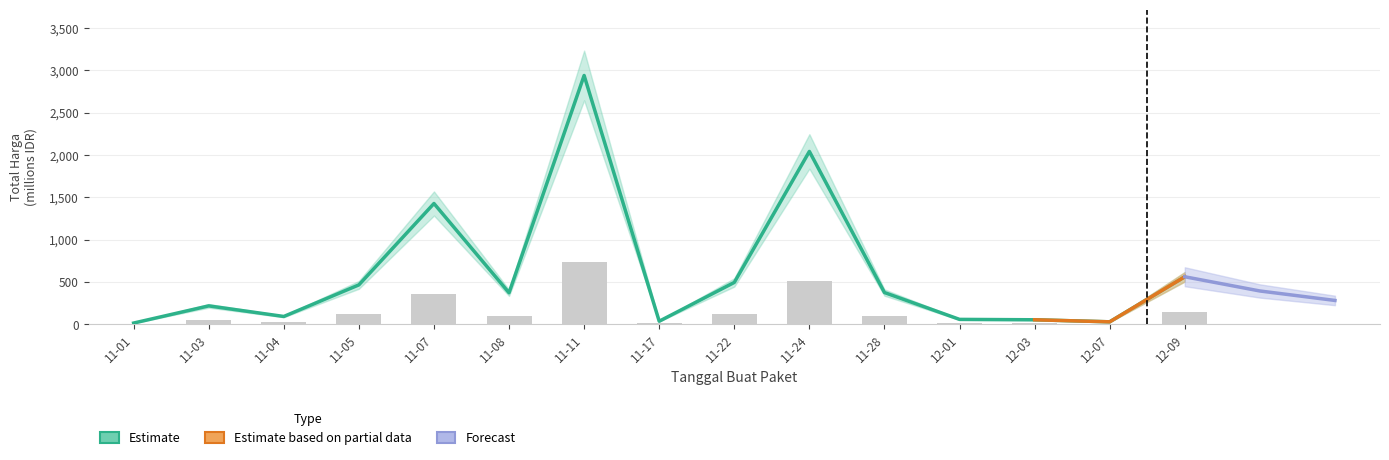

What is the maximum value shown in the chart?

2939.0